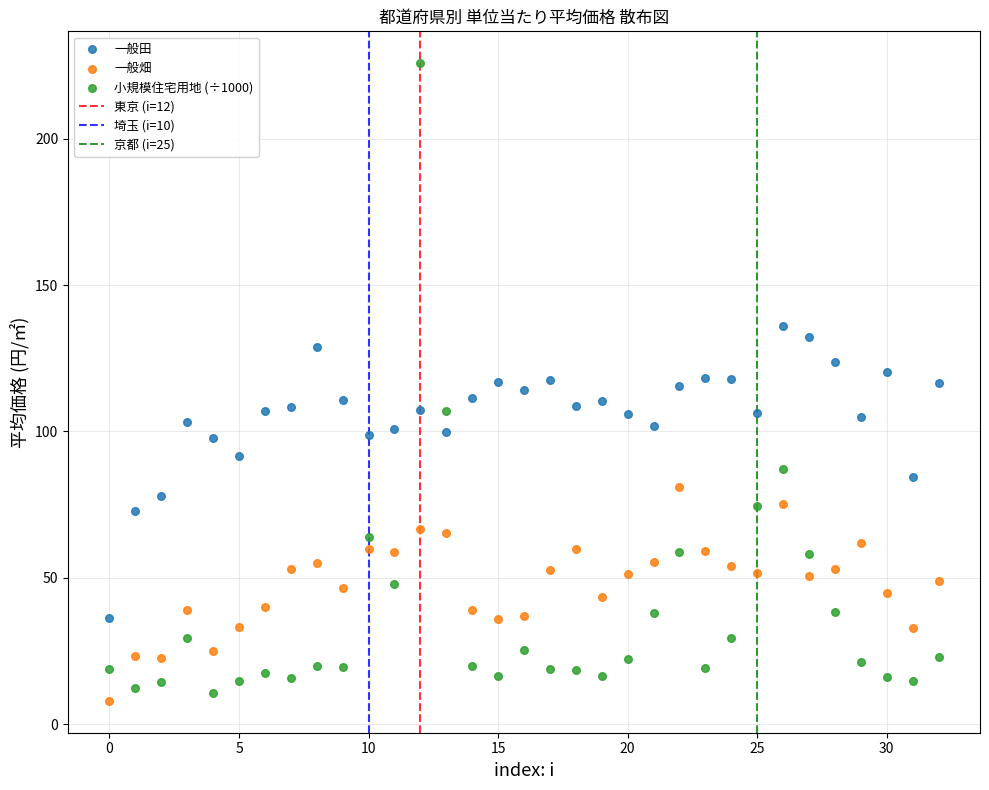

Which series has the largest Y range (max minus min)?

小規模住宅用地 (÷1000)